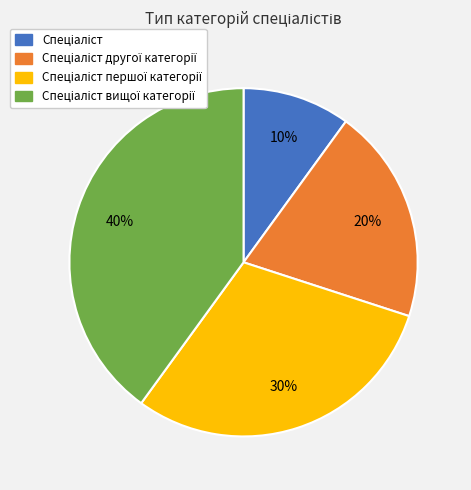

Count the number of slices in the pie.

4